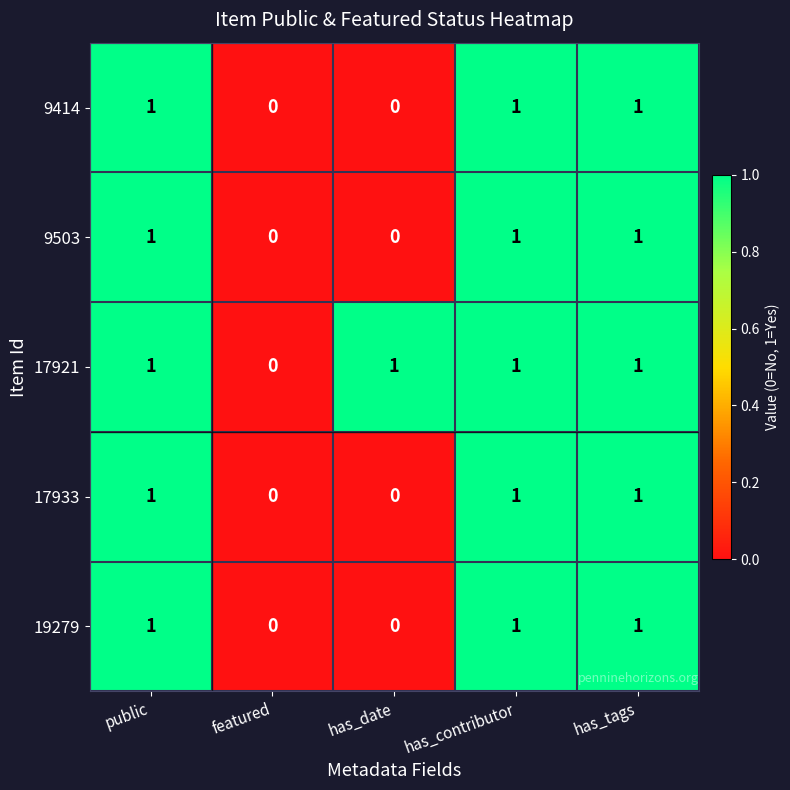

How many categories are shown in the chart?

5